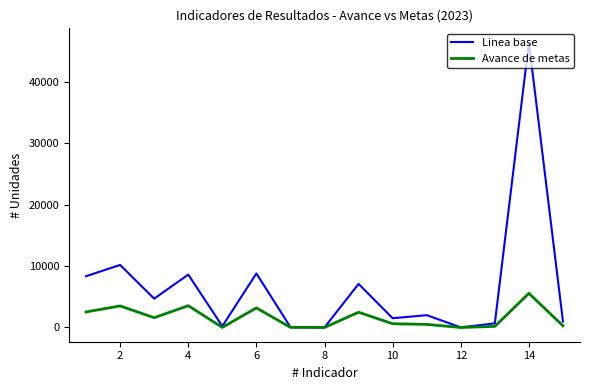

Does the chart display data point markers on the line(s)?

No